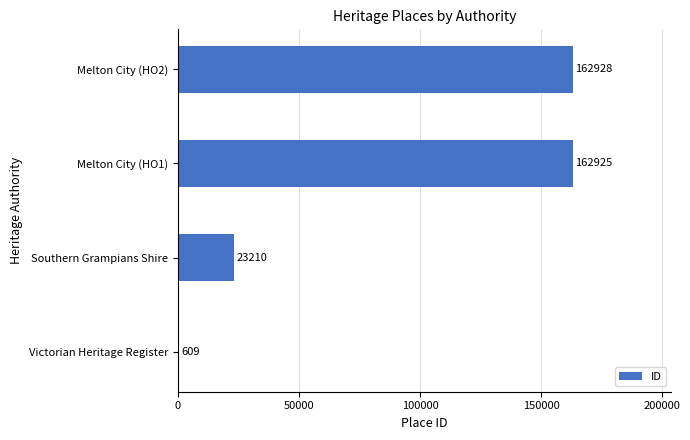

The chart shows a value of 279311 at Melton City (HO2). True or false?

False